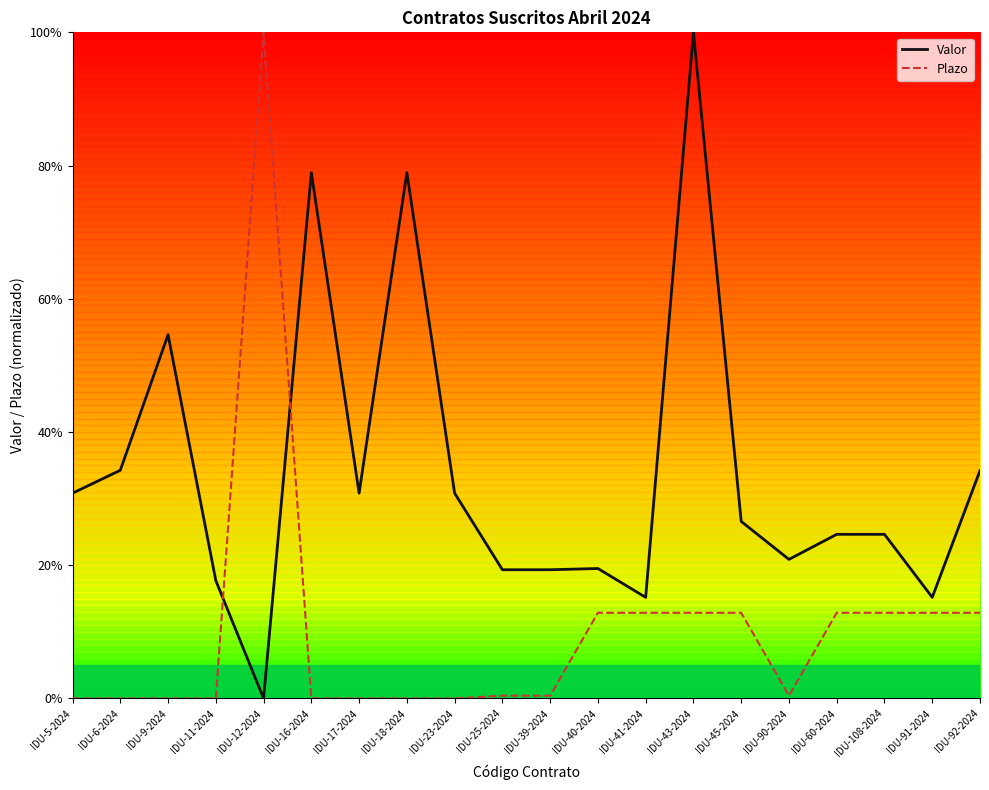

At which category does the chart reach its minimum across all series?

IDU-12-2024